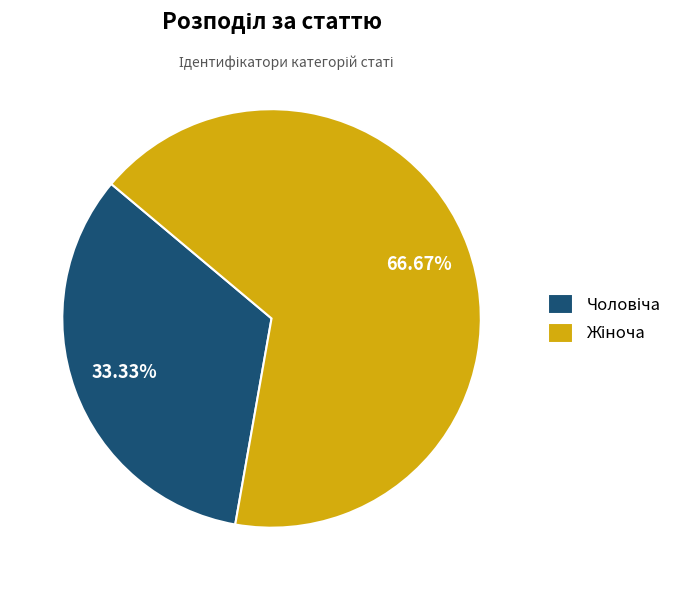

Is the sum of Жіноча and Чоловіча greater than half?

Yes